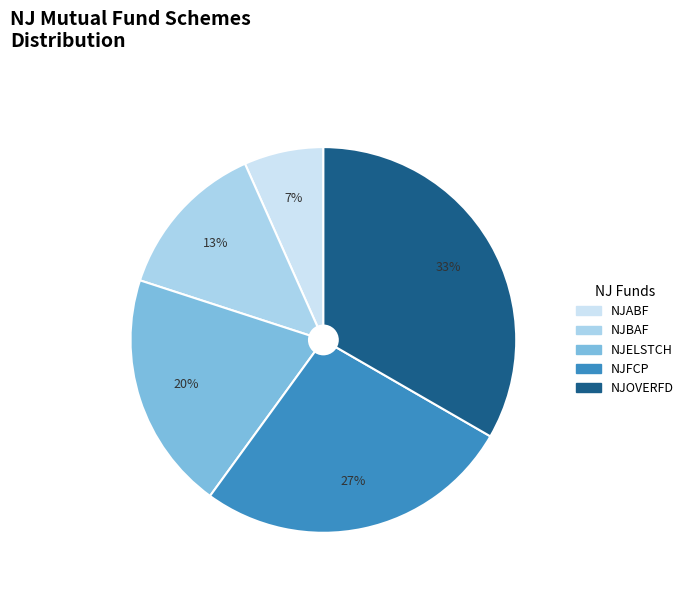

Which slice is the largest?

NJOVERFD